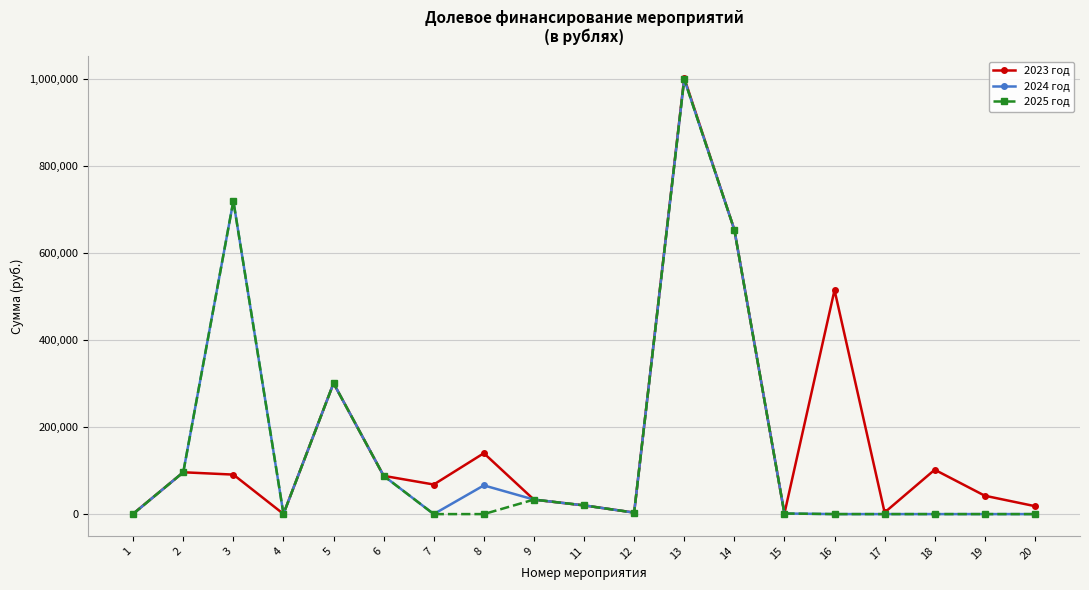

At which category is the sum across all series the highest?

13